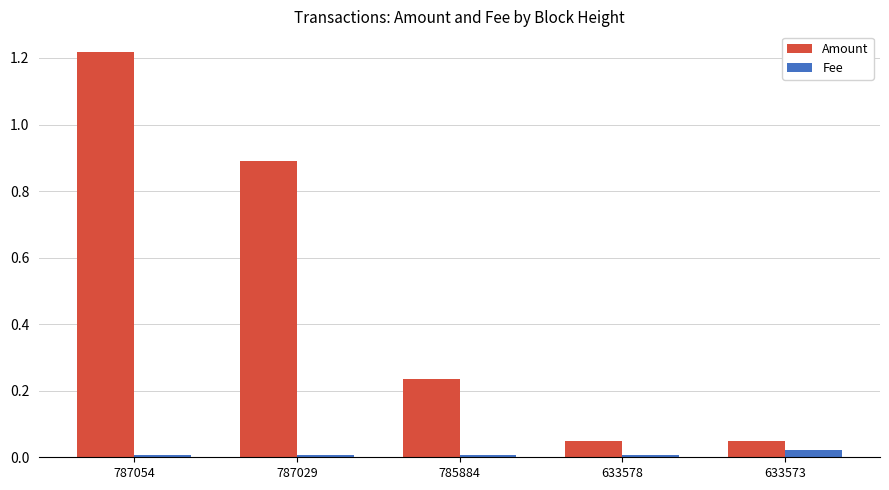

Which series has the largest total across all categories?

Amount